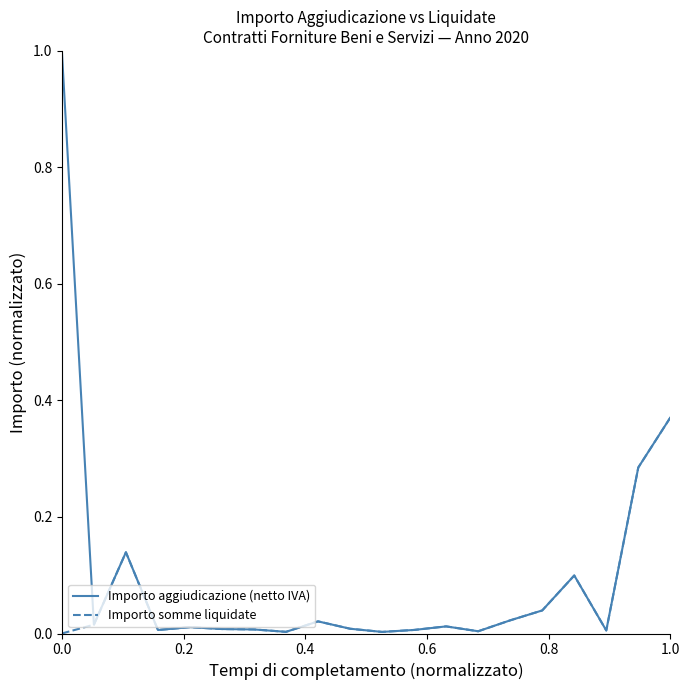

List the series in order of their peak value, highest first.

Importo aggiudicazione (netto IVA), Importo somme liquidate